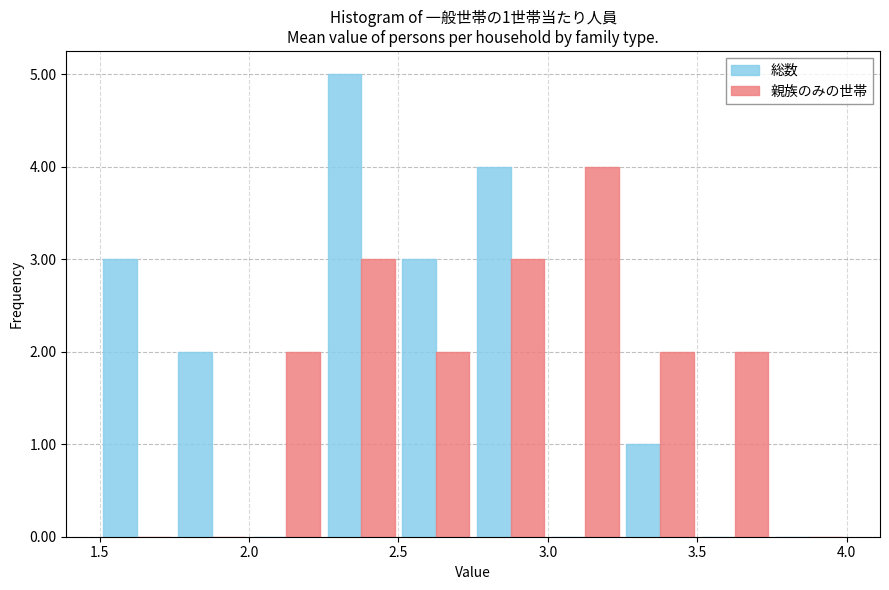

What is the sum of all 総数 values?

18